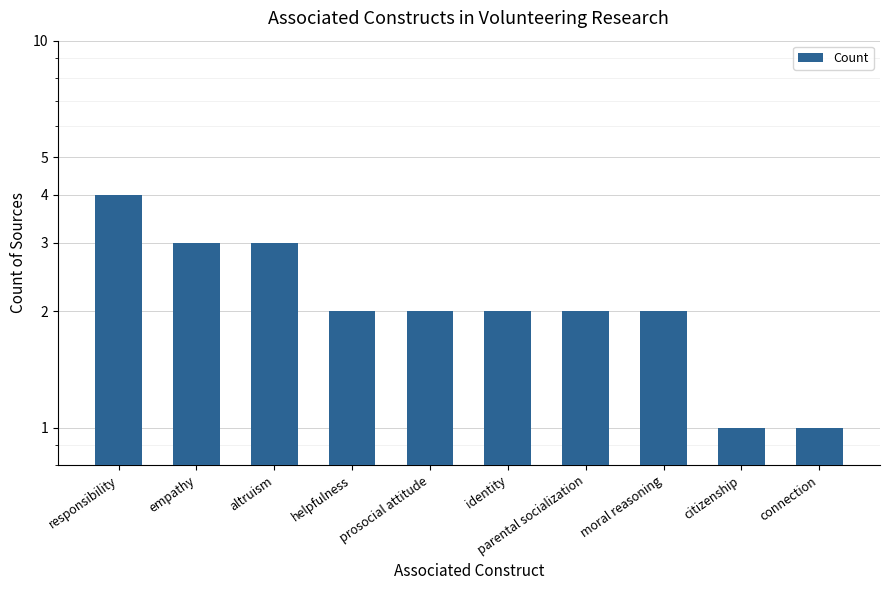

What is the minimum value shown in the chart?

1